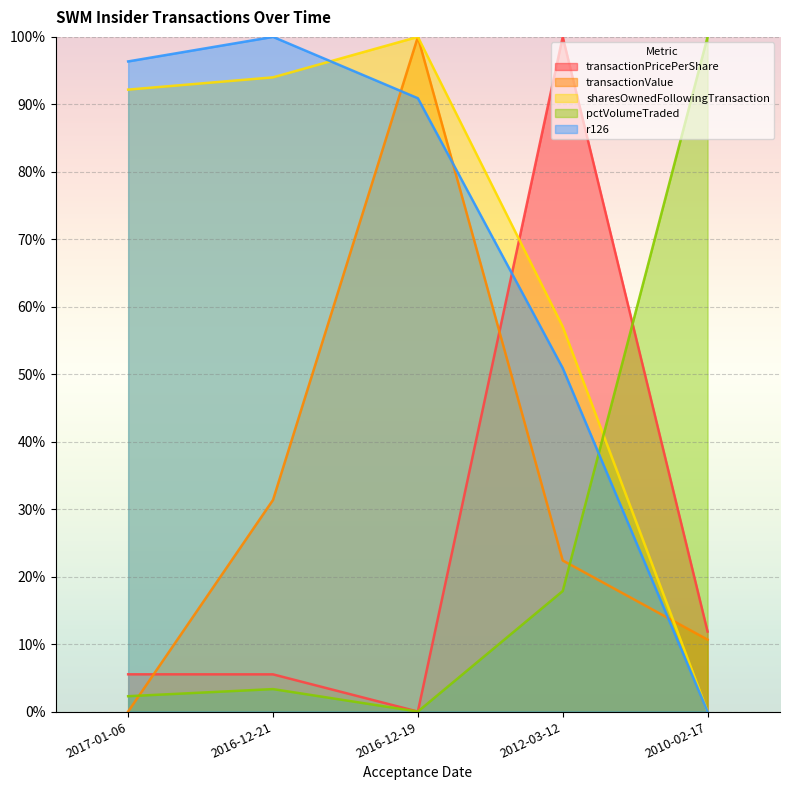

Reading left to right, extract all data points from this chart.

transactionPricePerShare: 2017-01-06=5.5	2016-12-21=5.5	2016-12-19=0.0	2012-03-12=100.0	2010-02-17=11.9
transactionValue: 2017-01-06=0.0	2016-12-21=31.4	2016-12-19=100.0	2012-03-12=22.4	2010-02-17=10.7
sharesOwnedFollowingTransaction: 2017-01-06=92.2	2016-12-21=94.0	2016-12-19=100.0	2012-03-12=57.1	2010-02-17=0.0
pctVolumeTraded: 2017-01-06=2.3	2016-12-21=3.3	2016-12-19=0.0	2012-03-12=17.9	2010-02-17=100.0
r126: 2017-01-06=96.4	2016-12-21=100.0	2016-12-19=90.9	2012-03-12=50.9	2010-02-17=0.0